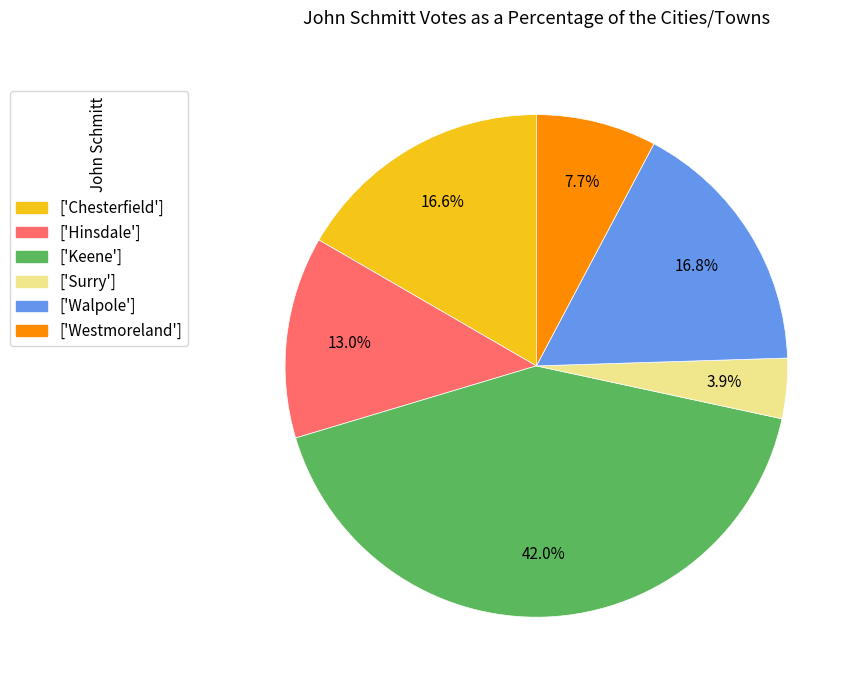

To the nearest percent, what is the average slice percentage?

17%